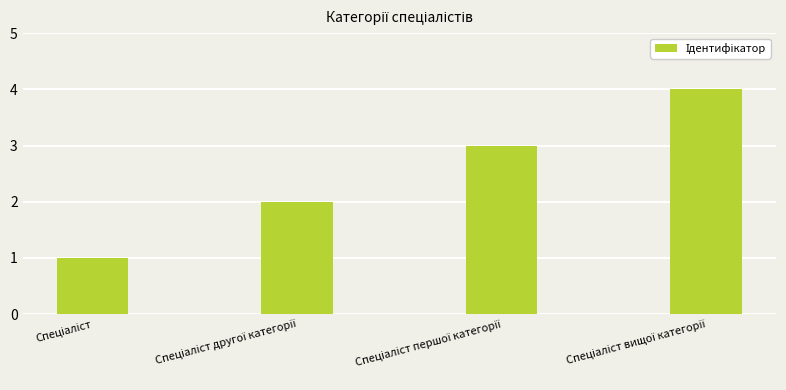

How many bars are there in total?

4